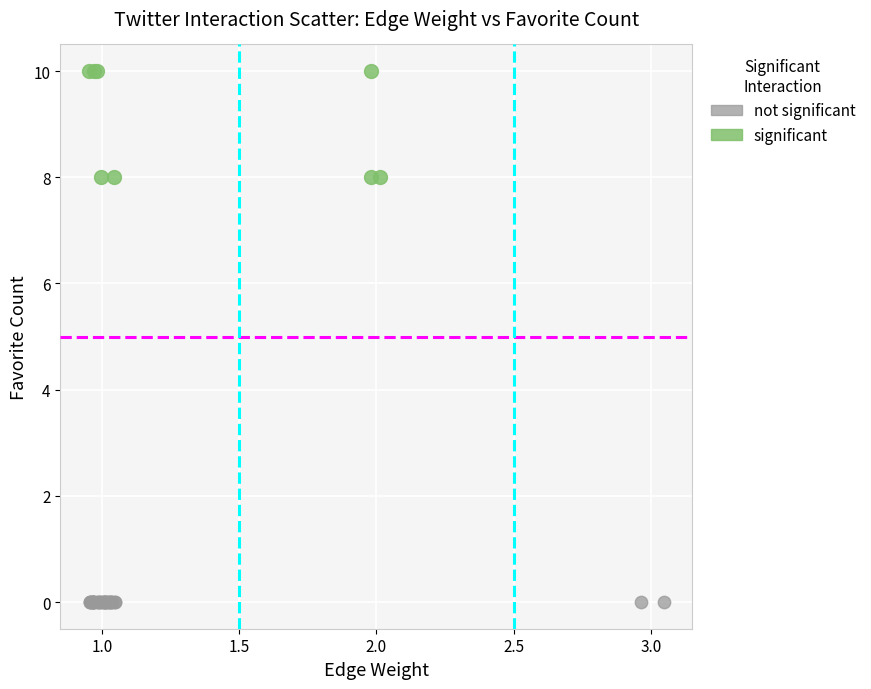

Which series reaches the maximum Y coordinate?

significant